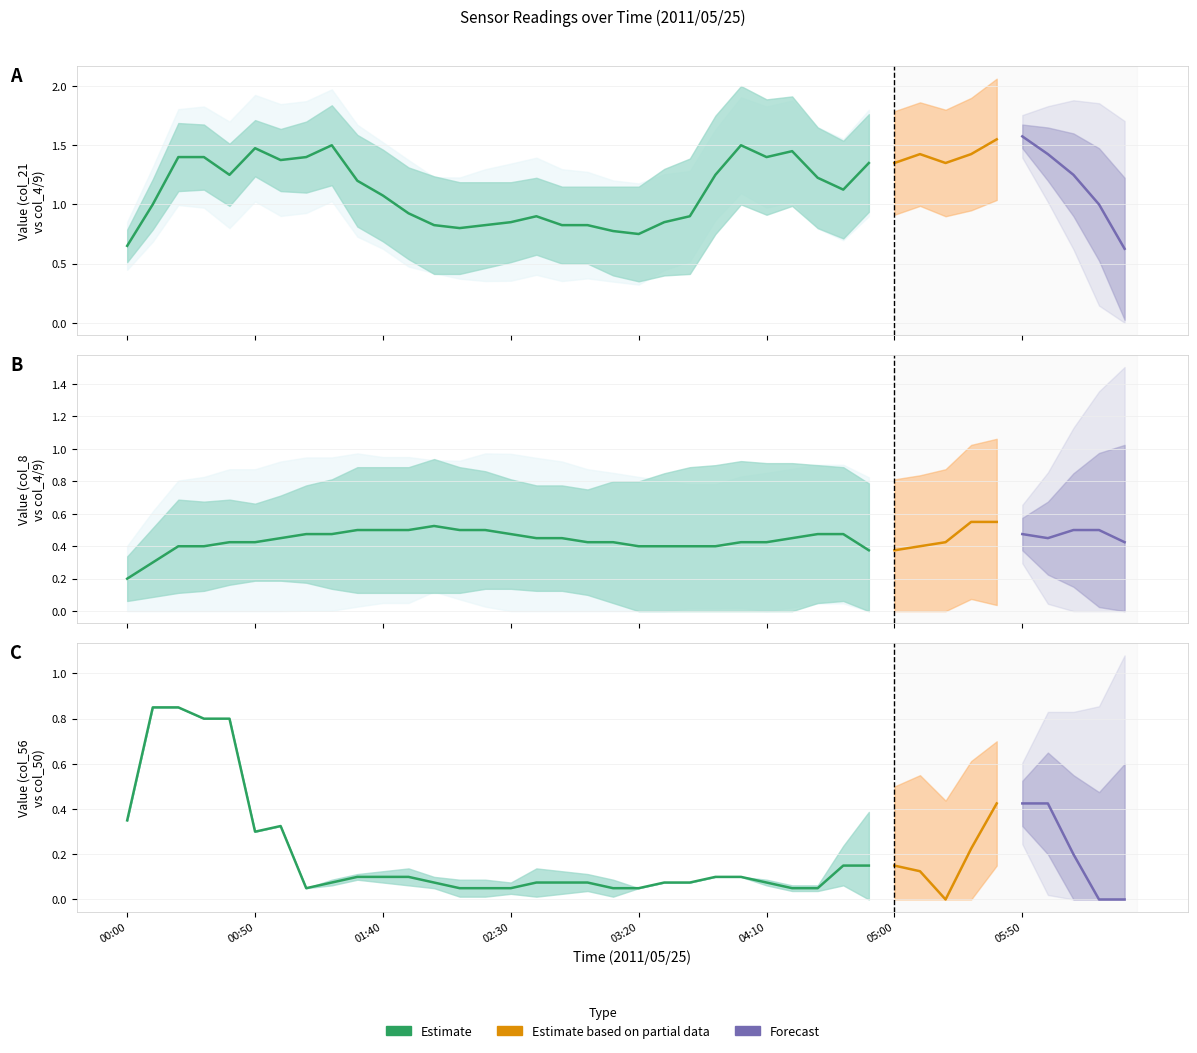

Does the chart have visible grid lines?

Yes